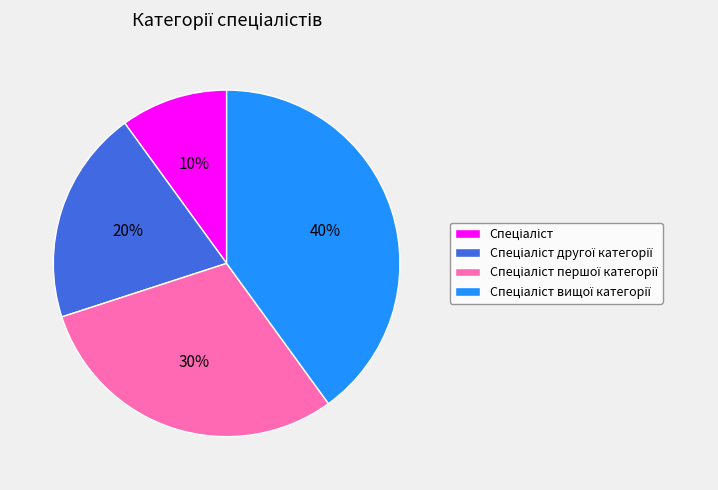

To the nearest percent, what is the difference between the largest and smallest slice percentages?

30%